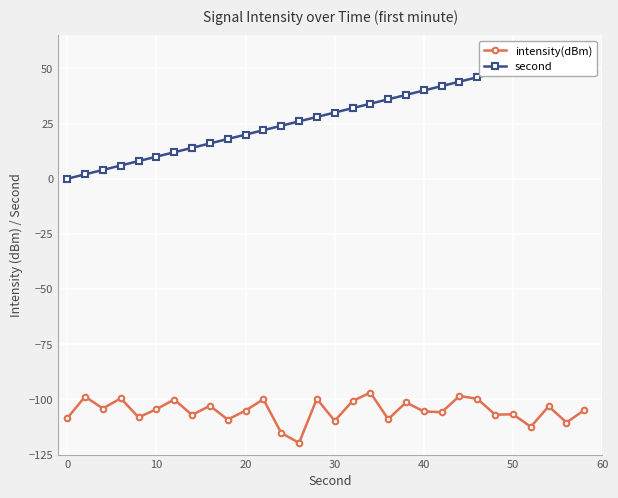

Reading left to right, list all the values displayed in this chart.

intensity(dBm): -108.5	-98.7	-104.1	-99.5	-108.1	-104.5	-100.0	-107.1	-102.9	-109.1	-105.1	-99.9	-115.2	-119.7	-99.7	-109.7	-100.8	-96.9	-108.9	-101.4	-105.5	-105.8	-98.4	-99.7	-106.9	-106.7	-112.4	-103.1	-110.5	-104.9
second: 0.0	2.0	4.0	6.0	8.0	10.0	12.0	14.0	16.0	18.0	20.0	22.0	24.0	26.0	28.0	30.0	32.0	34.0	36.0	38.0	40.0	42.0	44.0	46.0	48.0	50.0	52.0	54.0	56.0	58.0